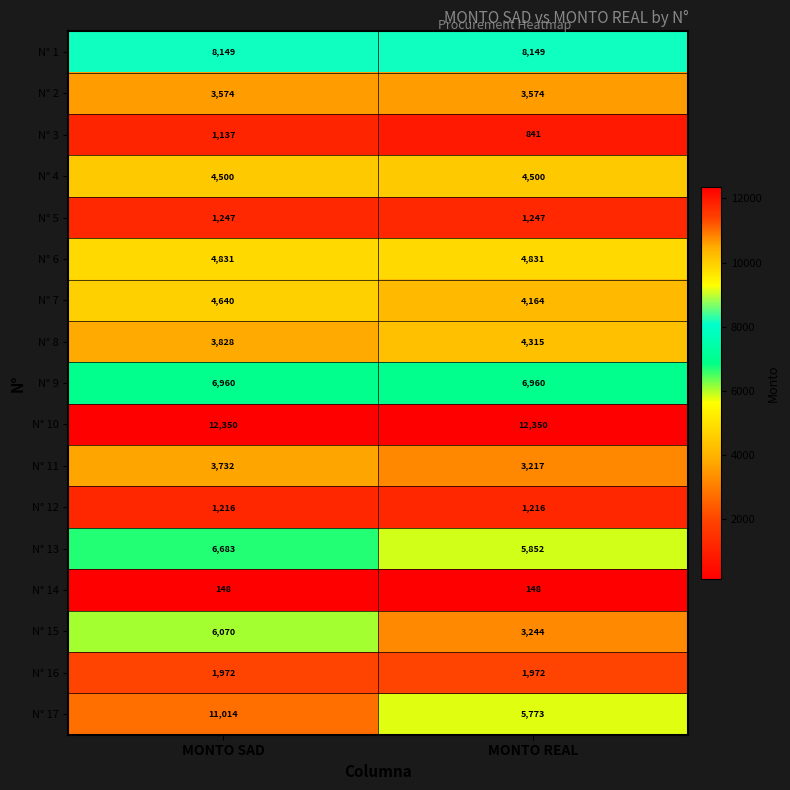

What is the average value of the N° 3 series?

989